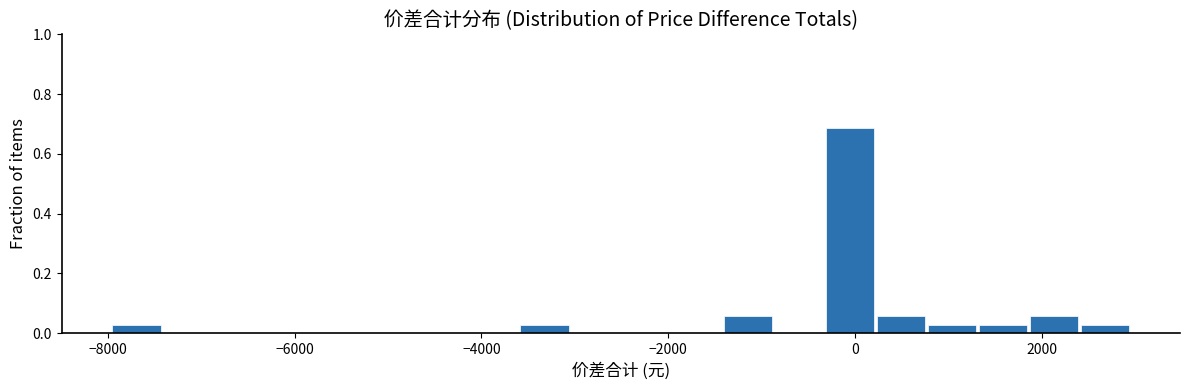

Around what value on the x-axis is the tallest bar? Give the approximate position of its centre, as read against the axis.

0